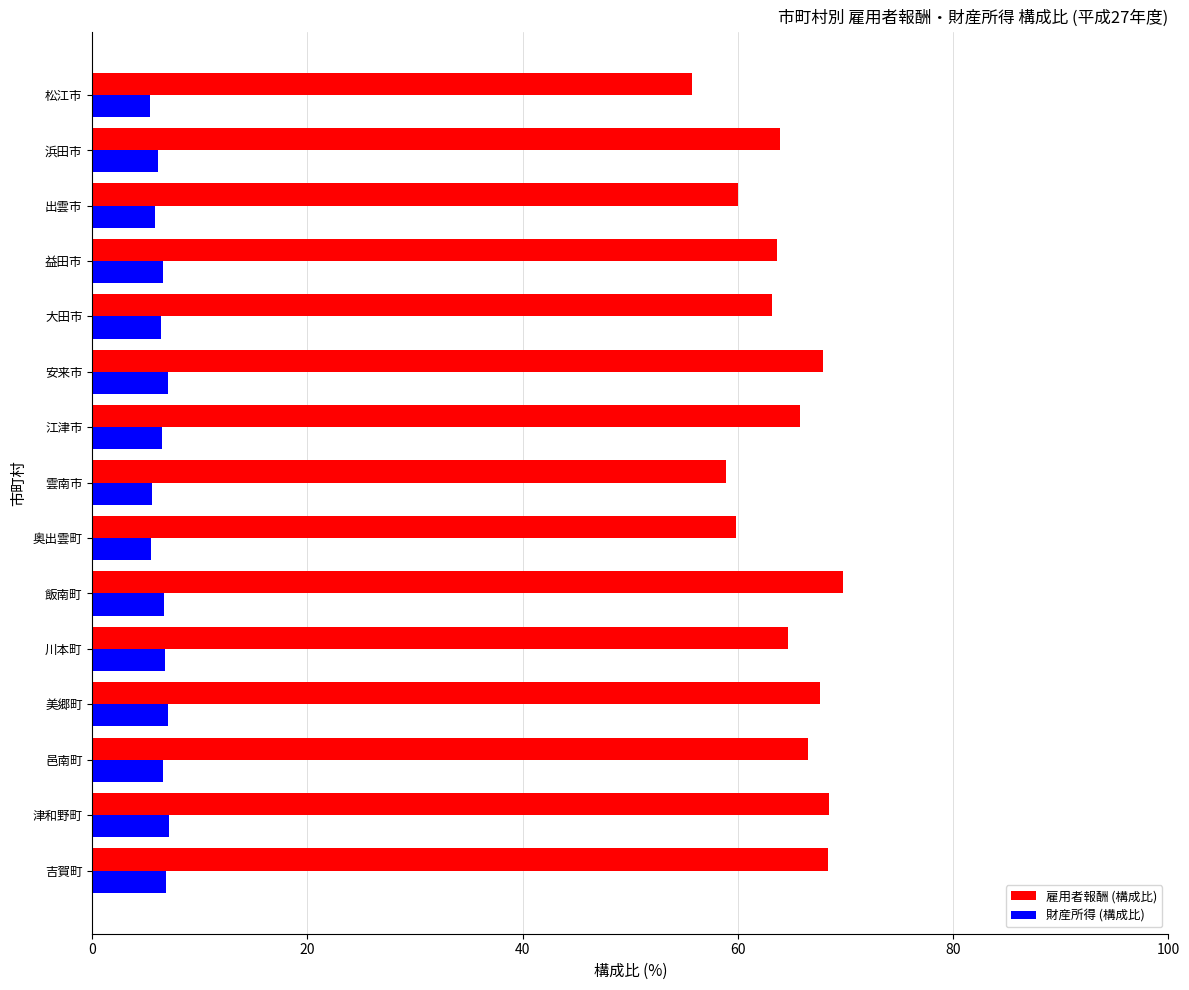

True or false: 雇用者報酬 (構成比) has a value of 65.8 at 江津市.

True